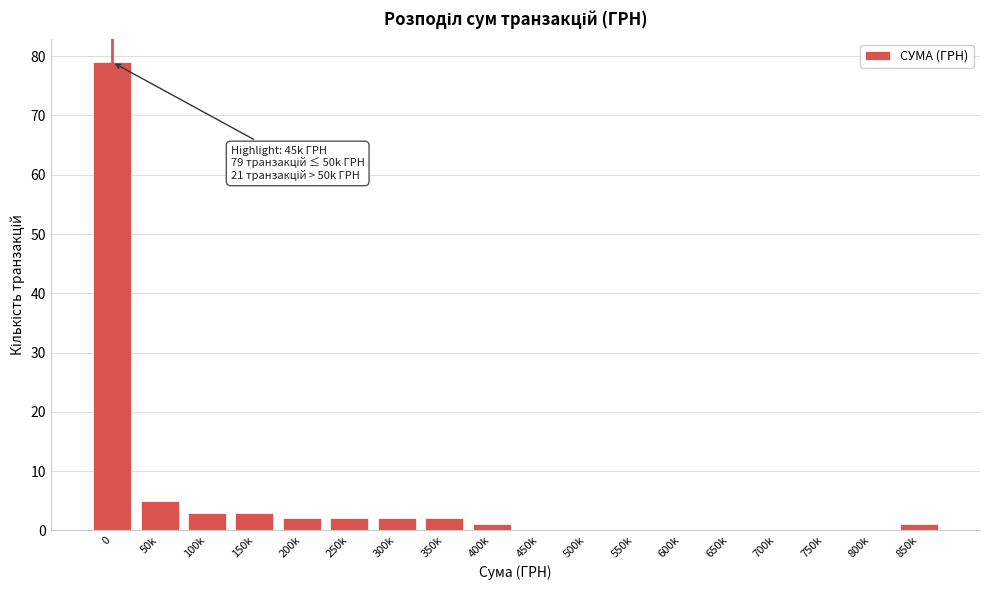

Reading right to left, what are all the values shown in this chart?

850k=1	800k=0	750k=0	700k=0	650k=0	600k=0	550k=0	500k=0	450k=0	400k=1	350k=2	300k=2	250k=2	200k=2	150k=3	100k=3	50k=5	0=79